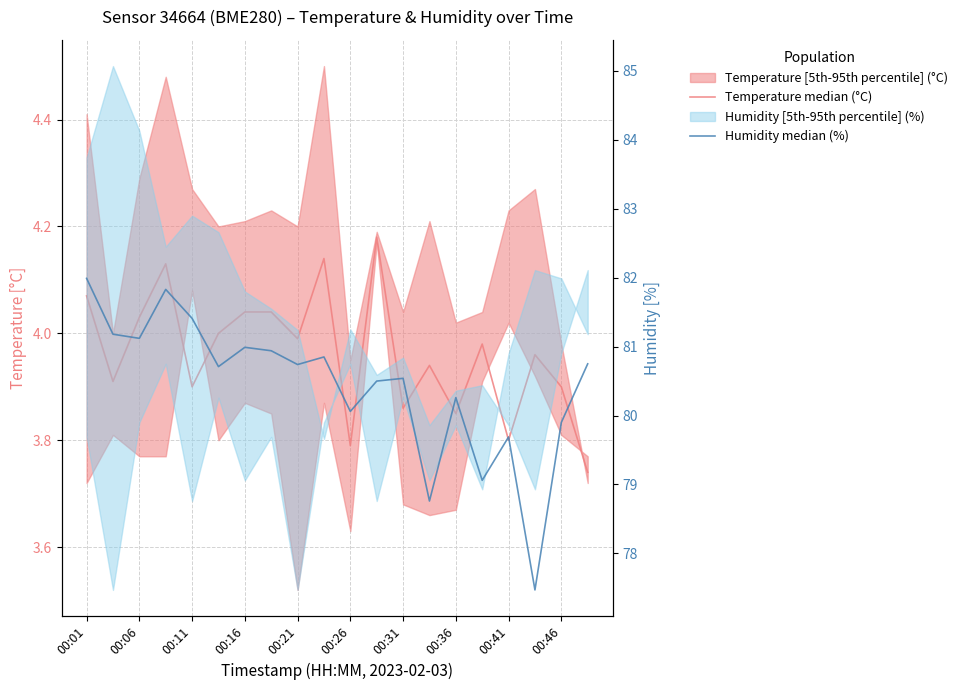

At 15, list the series in order from smallest to largest.

Temperature median (°C), Humidity median (%)